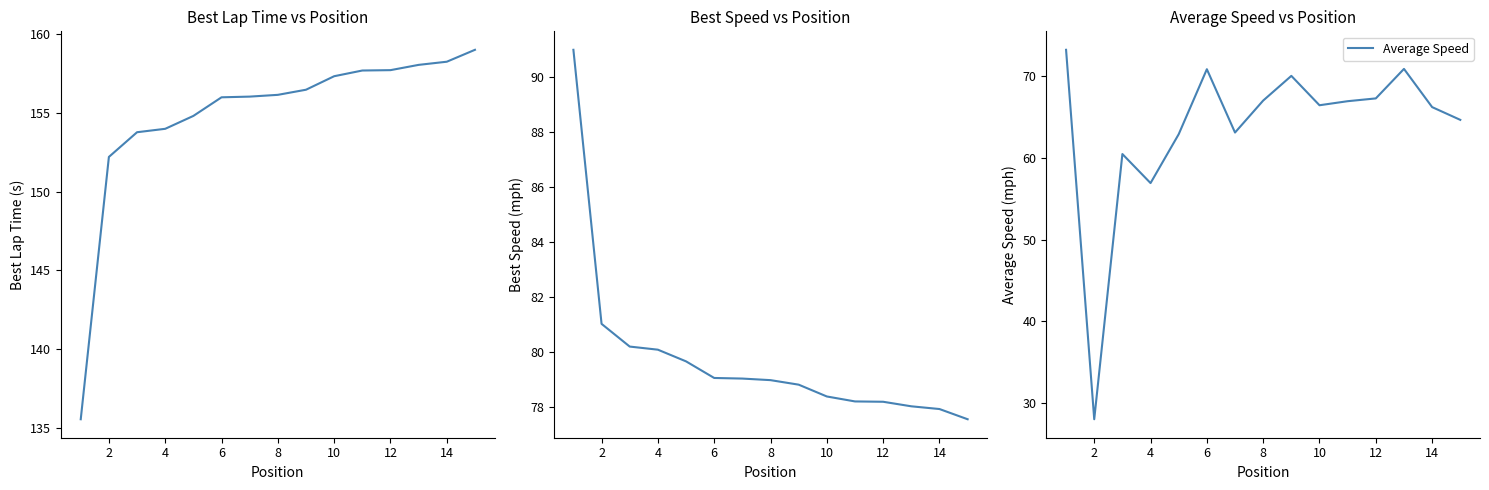

True or false: Best Speed and Average Speed intersect in this chart.

False